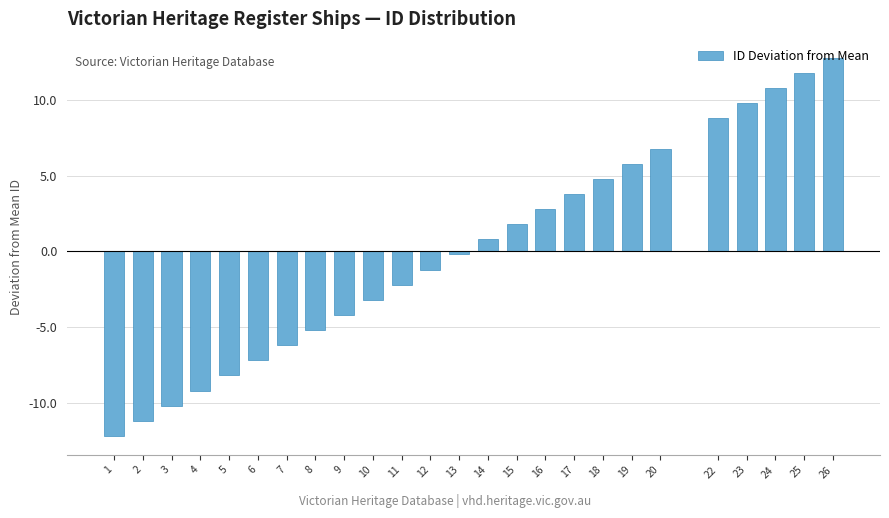

What is the change in value from 5 to 19?

+14.0